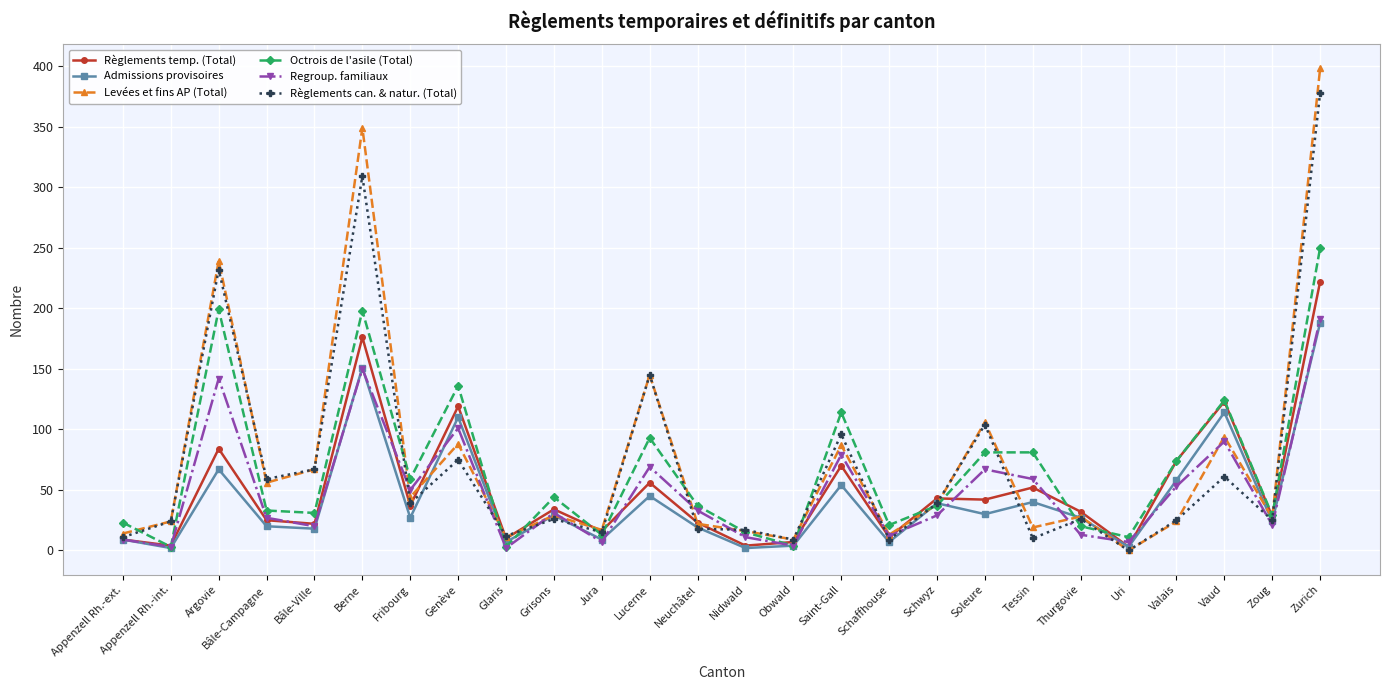

Which series changed the most between Appenzell Rh.-ext. and Bâle-Ville?

Règlements can. & natur. (Total)